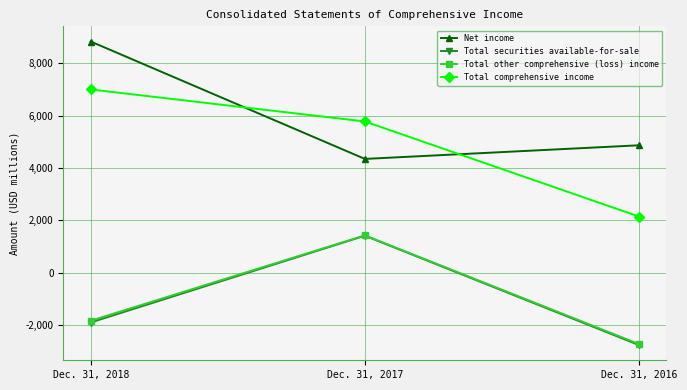

Reading left to right, extract all data points from this chart.

Net income: Dec. 31, 2018=8835	Dec. 31, 2017=4350	Dec. 31, 2016=4871
Total securities available-for-sale: Dec. 31, 2018=-1899	Dec. 31, 2017=1416	Dec. 31, 2016=-2762
Total other comprehensive (loss) income: Dec. 31, 2018=-1831	Dec. 31, 2017=1430	Dec. 31, 2016=-2723
Total comprehensive income: Dec. 31, 2018=7004	Dec. 31, 2017=5780	Dec. 31, 2016=2148